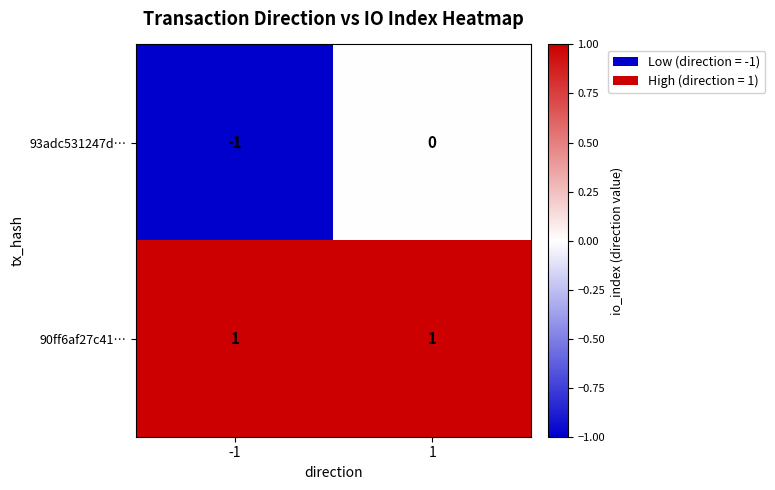

Reading left to right, transcribe all the data shown in this chart.

93adc531247d…: -1	0
90ff6af27c41…: 1	1